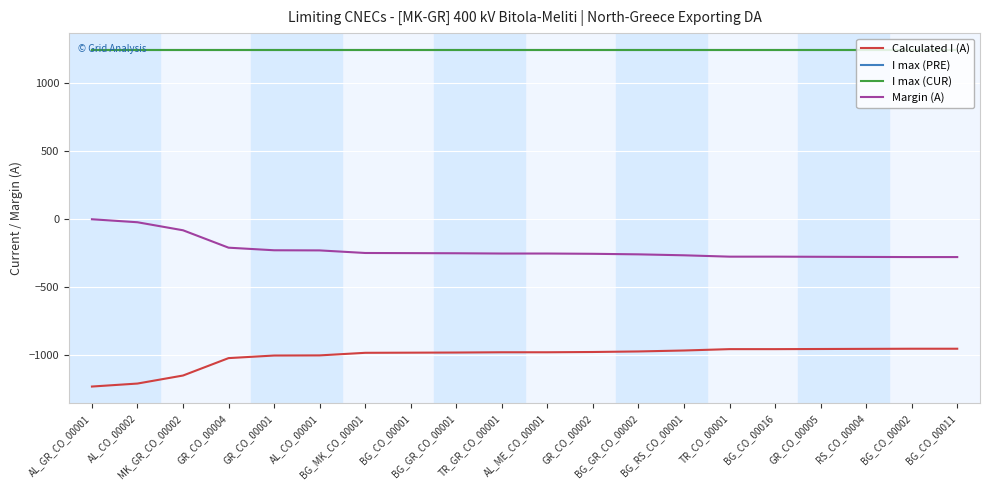

Does the chart have visible grid lines?

Yes